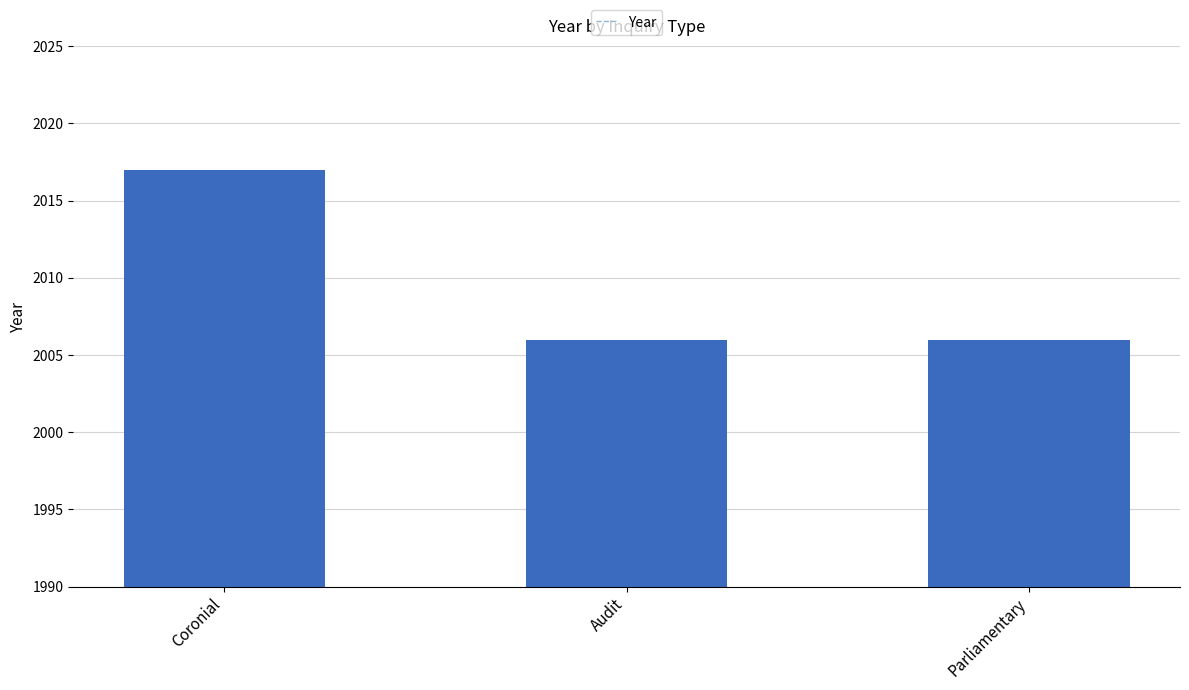

The chart shows a value of 664 at Parliamentary. True or false?

False